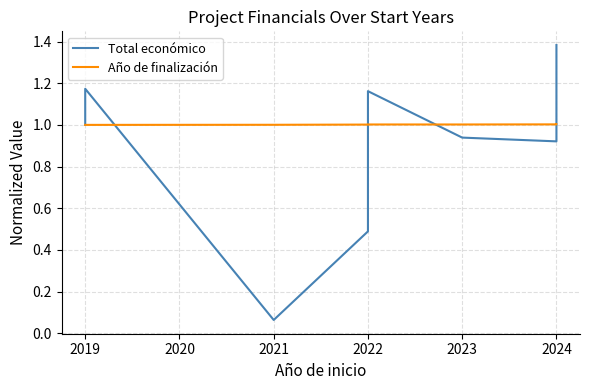

Which series changed the most between 2022 and 2024?

Total económico